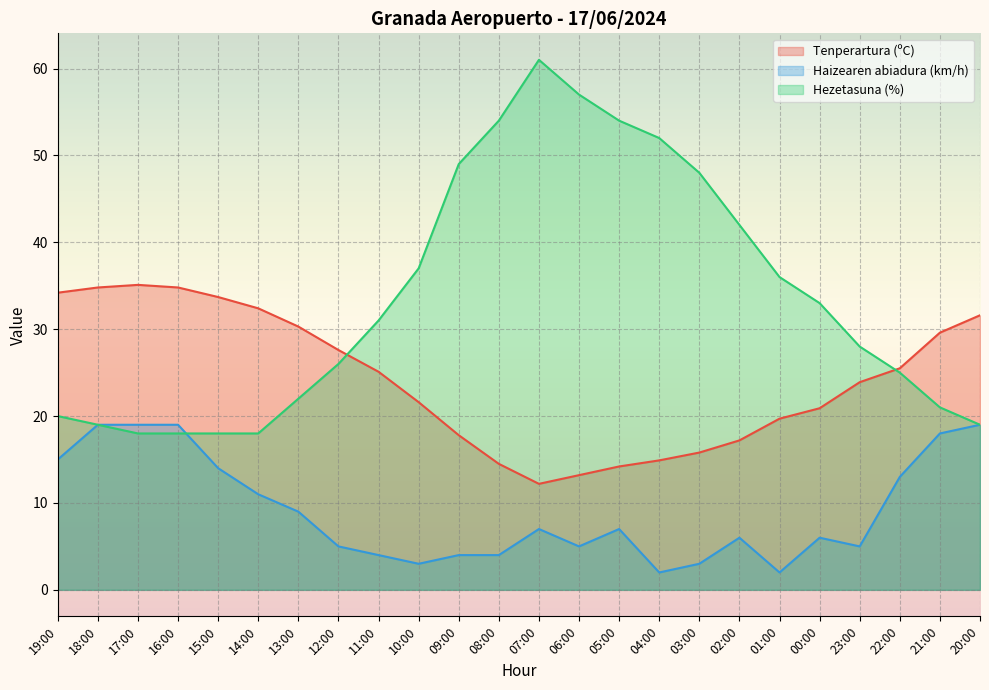

At 16:00, list the series in order from smallest to largest.

Hezetasuna (%), Haizearen abiadura (km/h), Tenperartura (ºC)